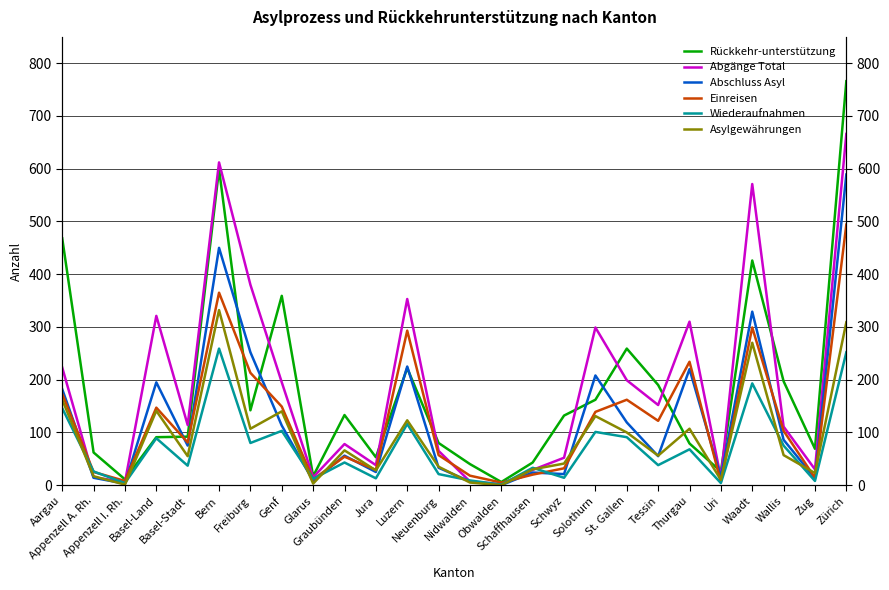

Between Basel-Land and Waadt, which series saw the biggest shift?

Rückkehr-unterstützung